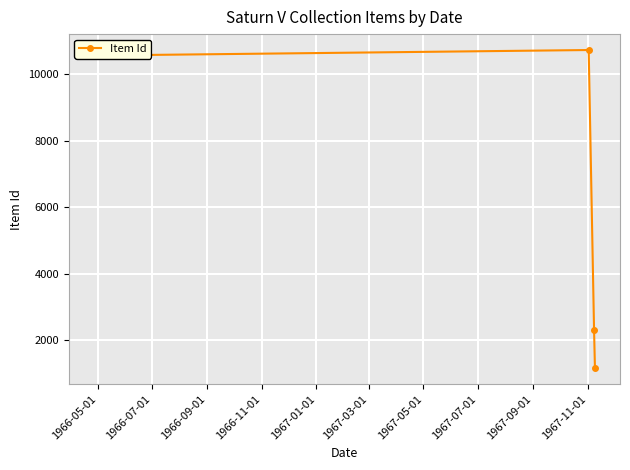

How many values are below 10556?

2